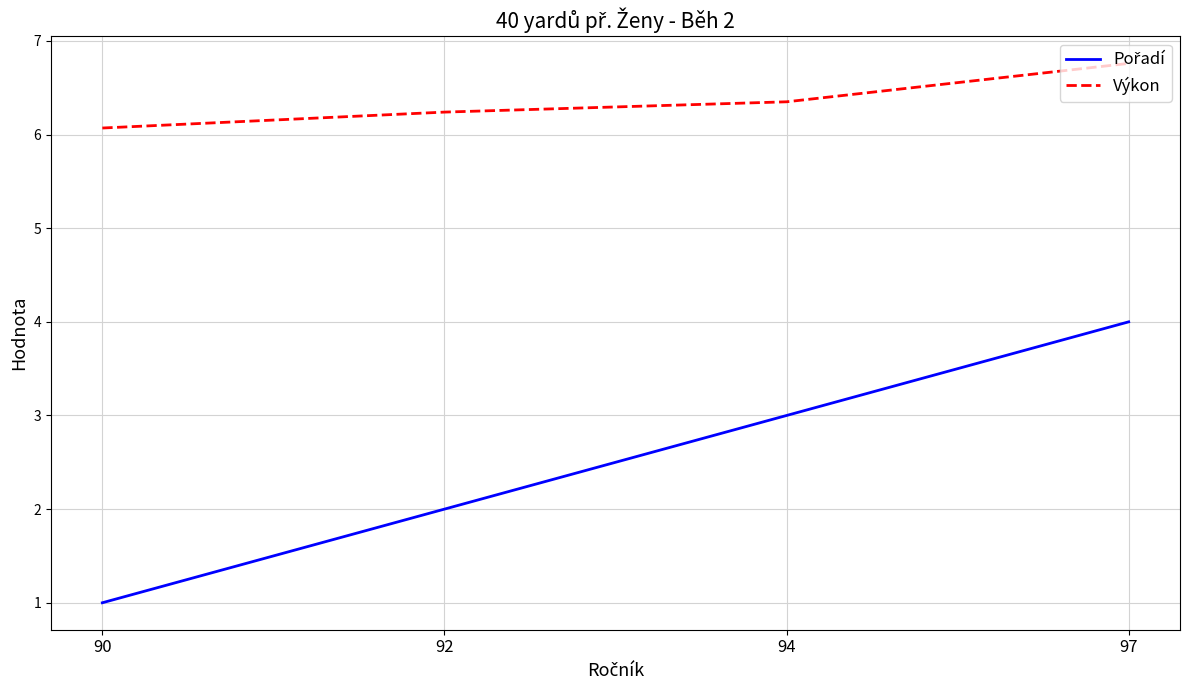

What is the difference between the Výkon values at 97 and 92?

0.5